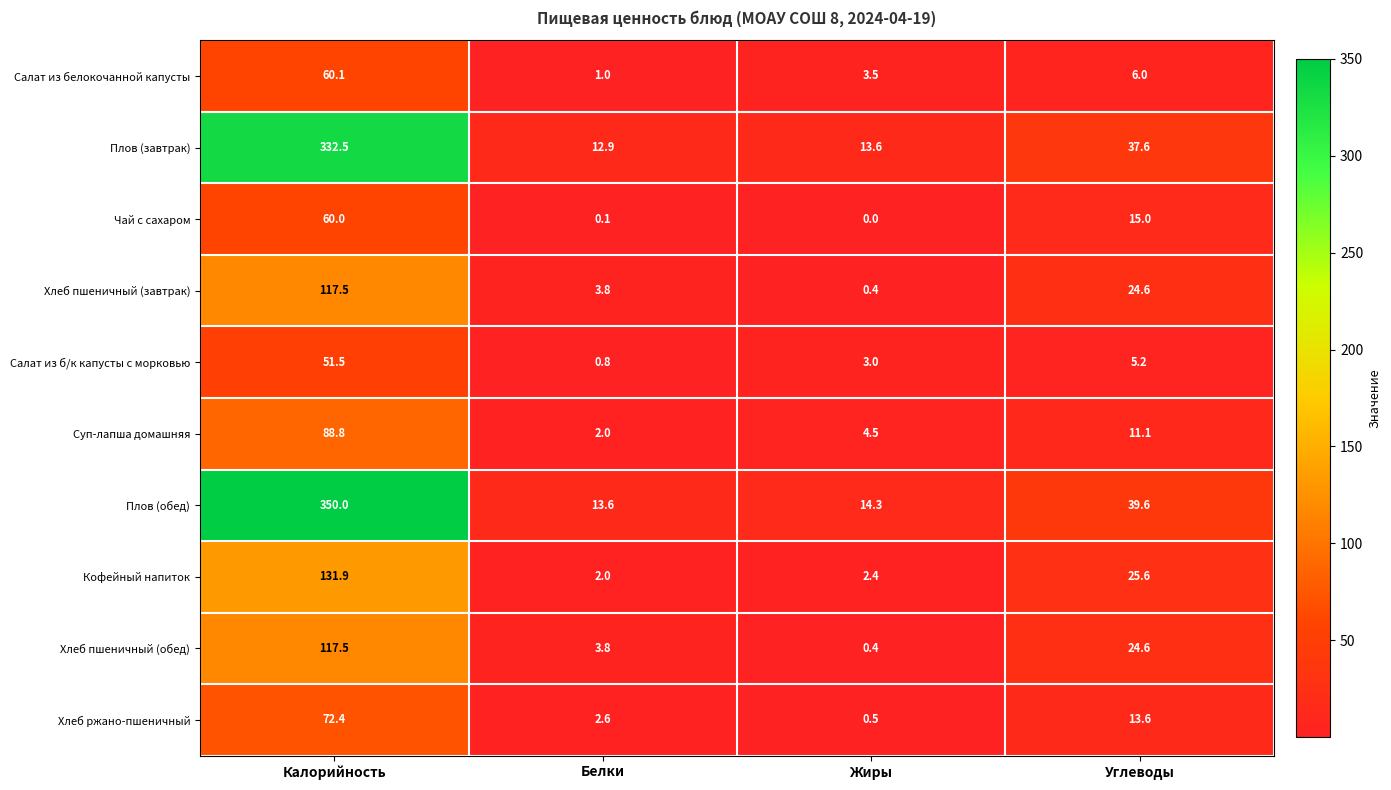

Which category has the lowest value across all series?

Жиры